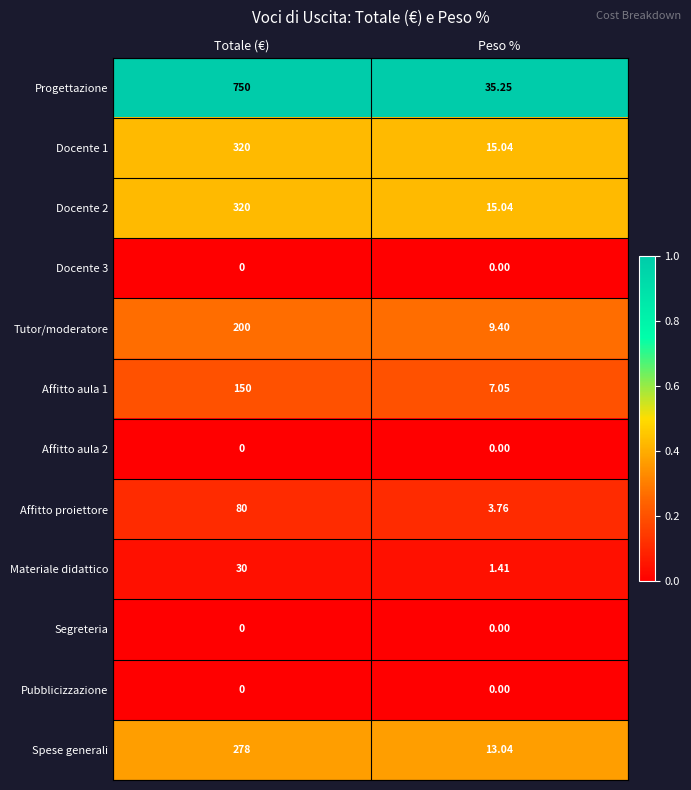

Which category has the highest value across all series?

Totale (€)